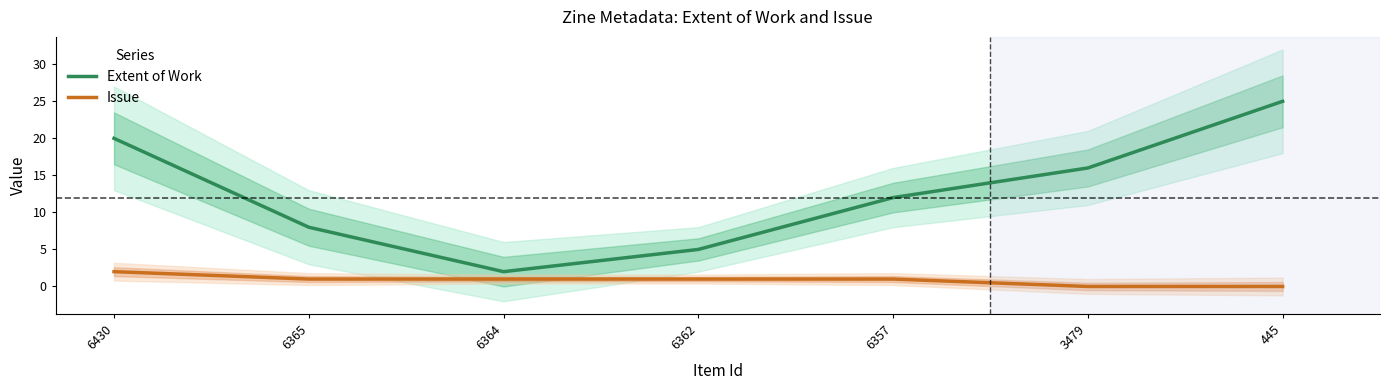

What is the average value of the Extent of Work series?

13